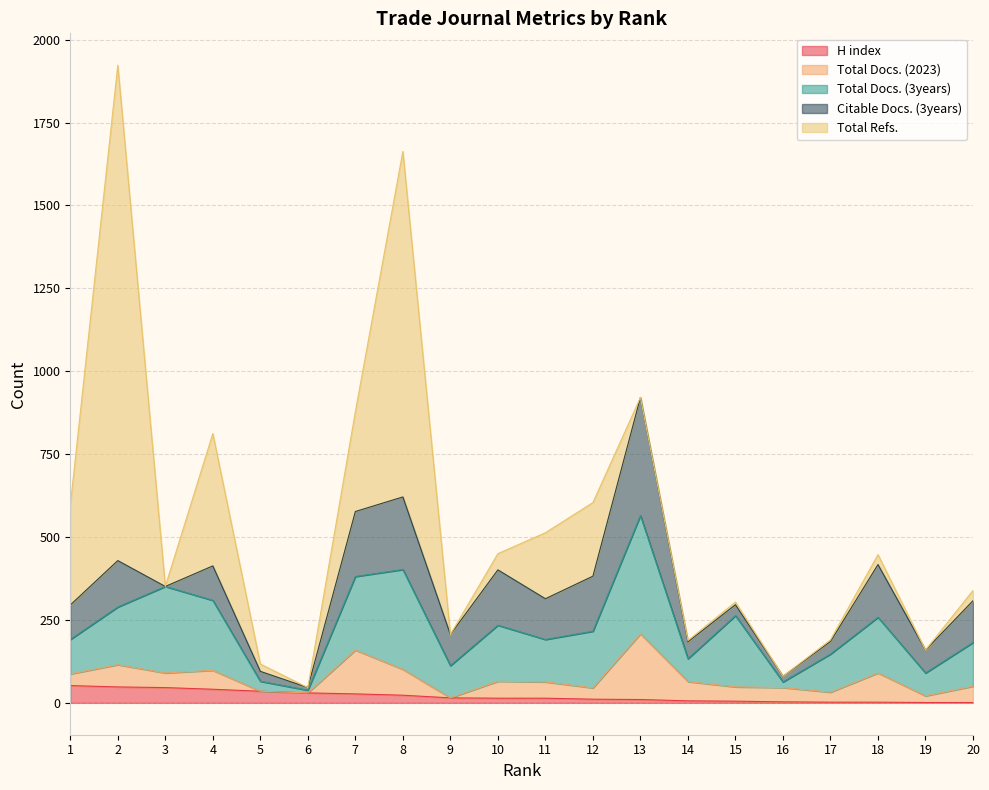

Does the chart have visible grid lines?

Yes